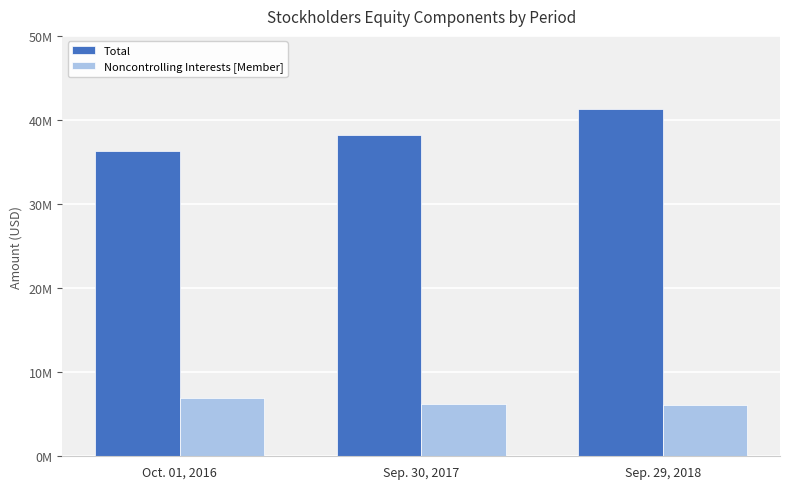

Which series has the largest total across all categories?

Total